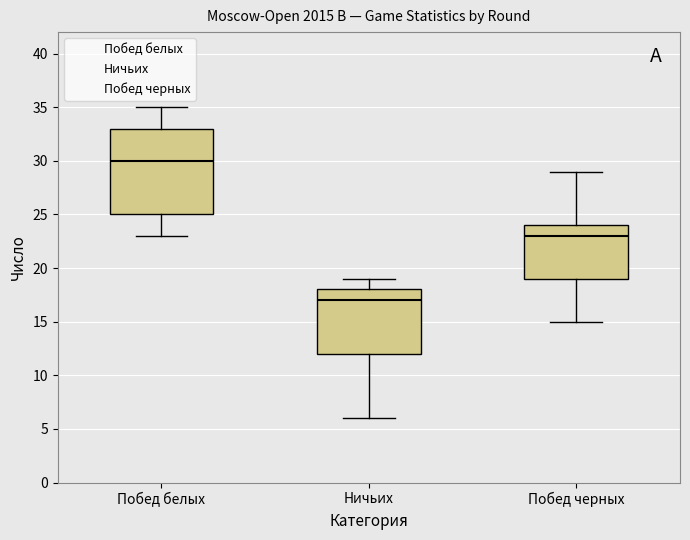

Reading left to right, read every box against the y-axis: the position of its median line, the range the box covers, and the ends of its whiskers. The values are not printed on the chart, so give them approximately, as read against the axis.

Побед белых: median 30, box 25 to 33, whiskers 23 to 35
Ничьих: median 17, box 12 to 18, whiskers 6 to 19
Побед черных: median 23, box 19 to 24, whiskers 15 to 29